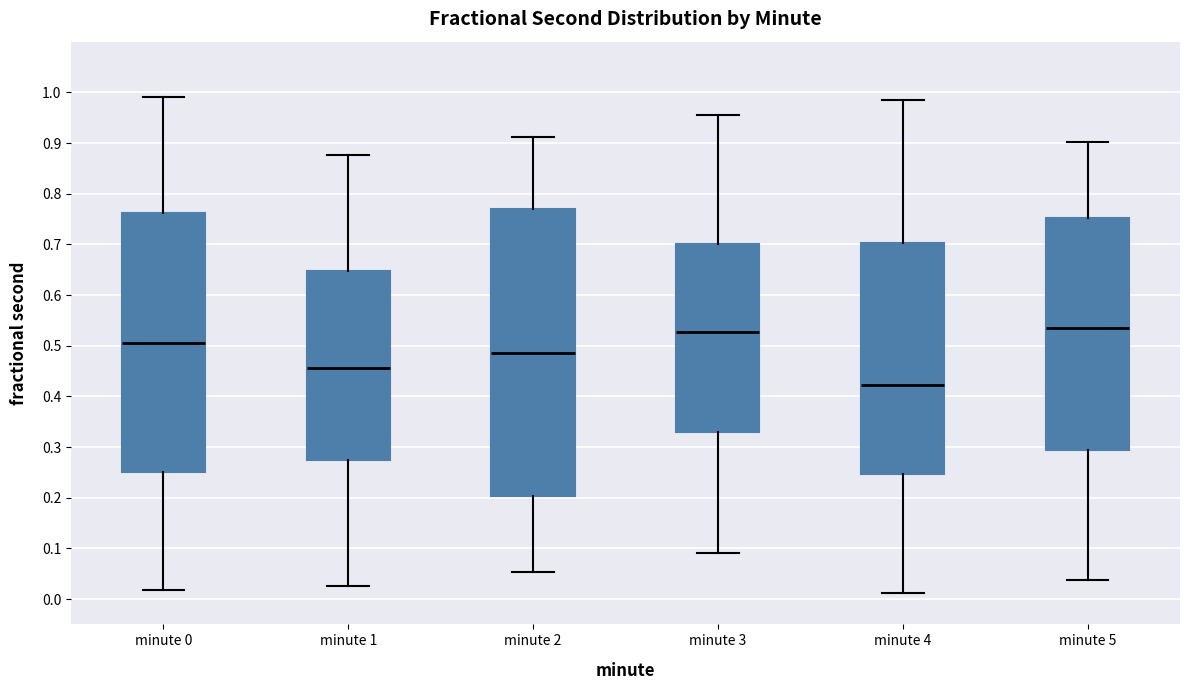

Where is the upper edge of the box for minute 4 on the y-axis? The values are not printed on the chart, so give them approximately, as read against the axis.

0.70